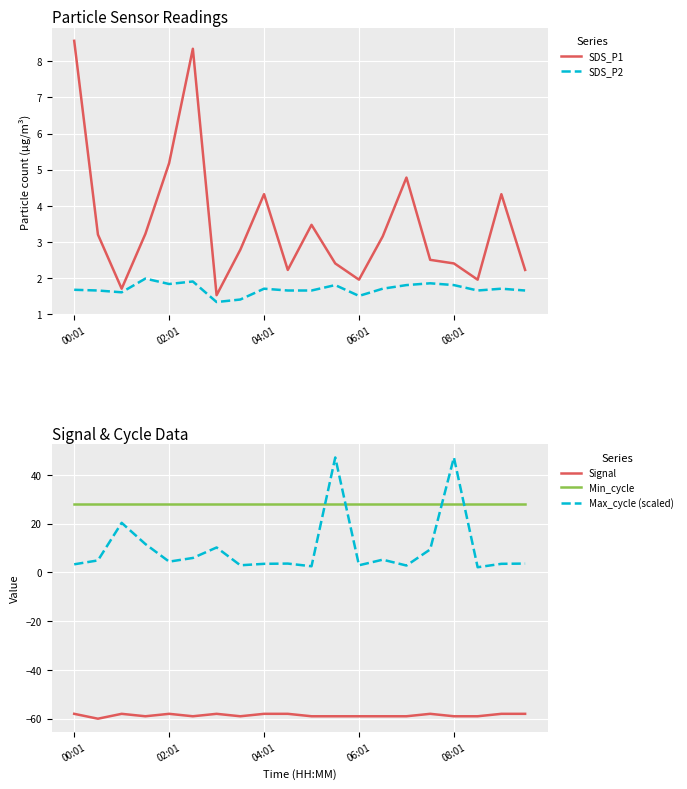

True or false: Min_cycle and SDS_P2 intersect in this chart.

False